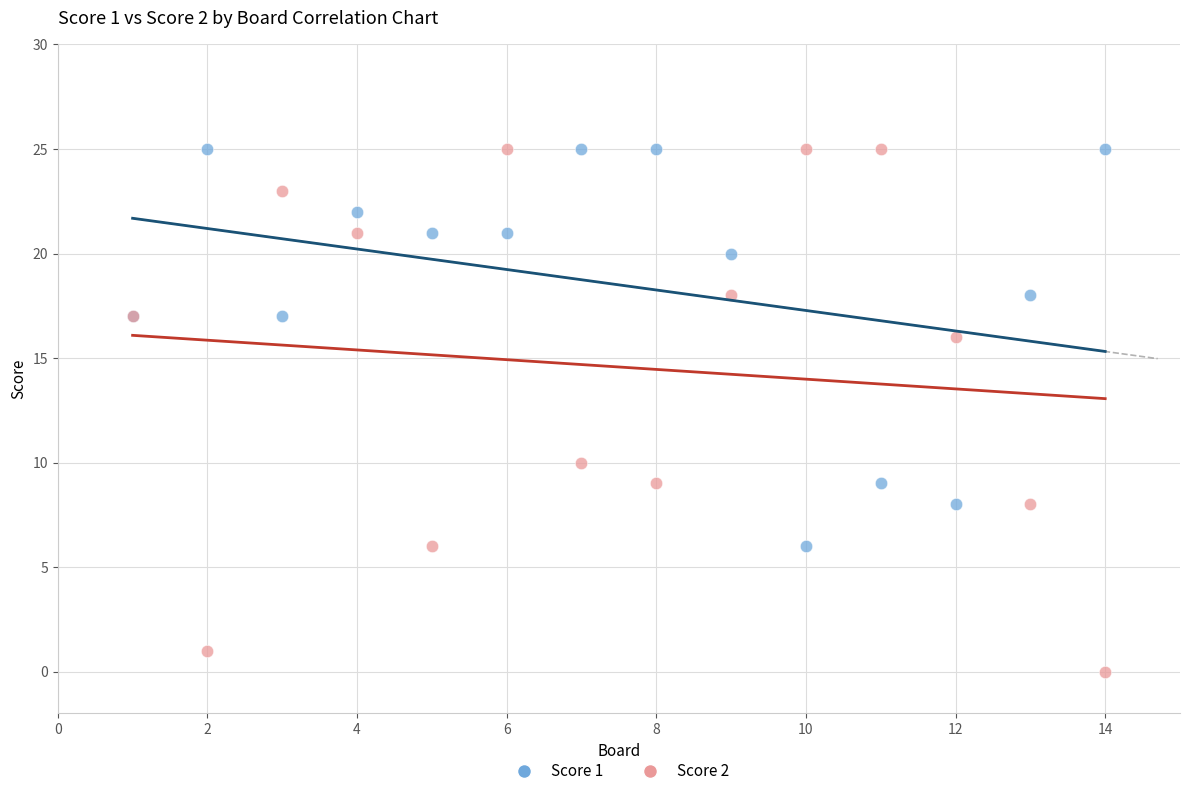

Which series reaches the minimum Y coordinate?

Score 2